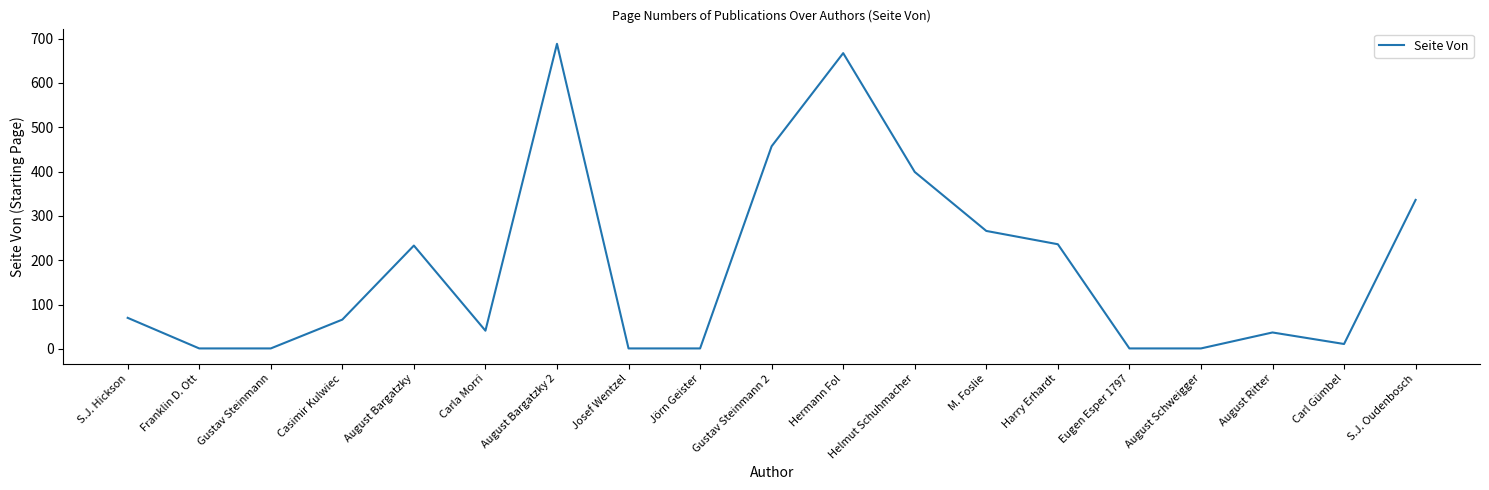

True or false: the data shows 357 at M. Foslie.

False